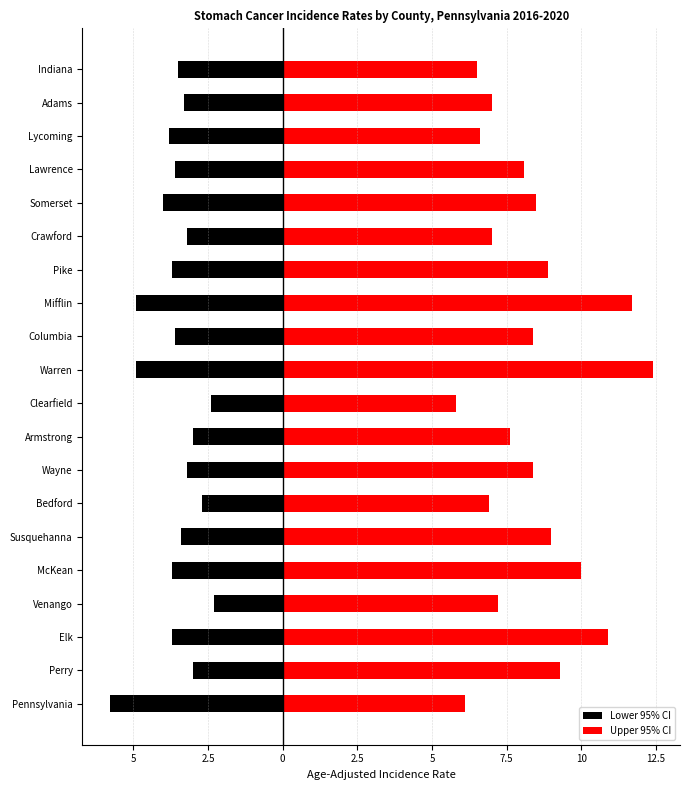

What is the minimum value for Upper 95% CI?

5.8